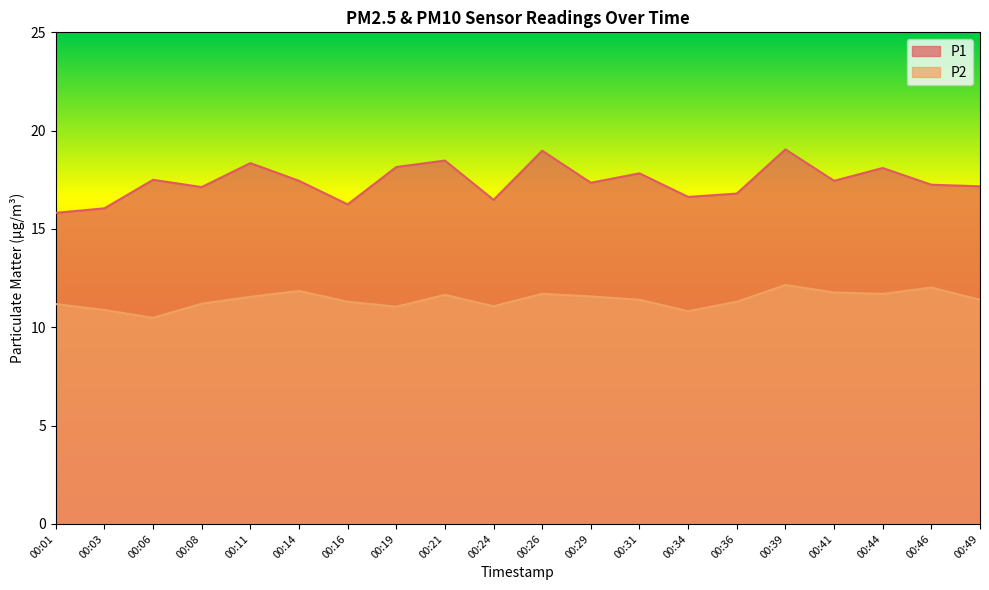

Which category has the lowest value in the P1 series?

00:01